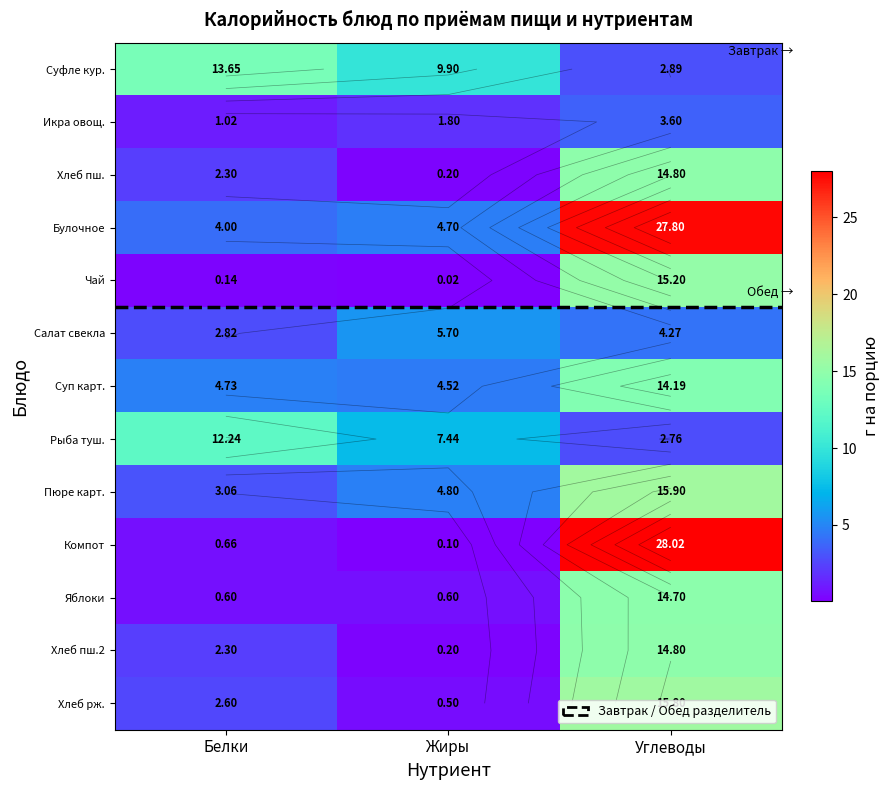

Which series has the largest range (max minus min)?

Компот